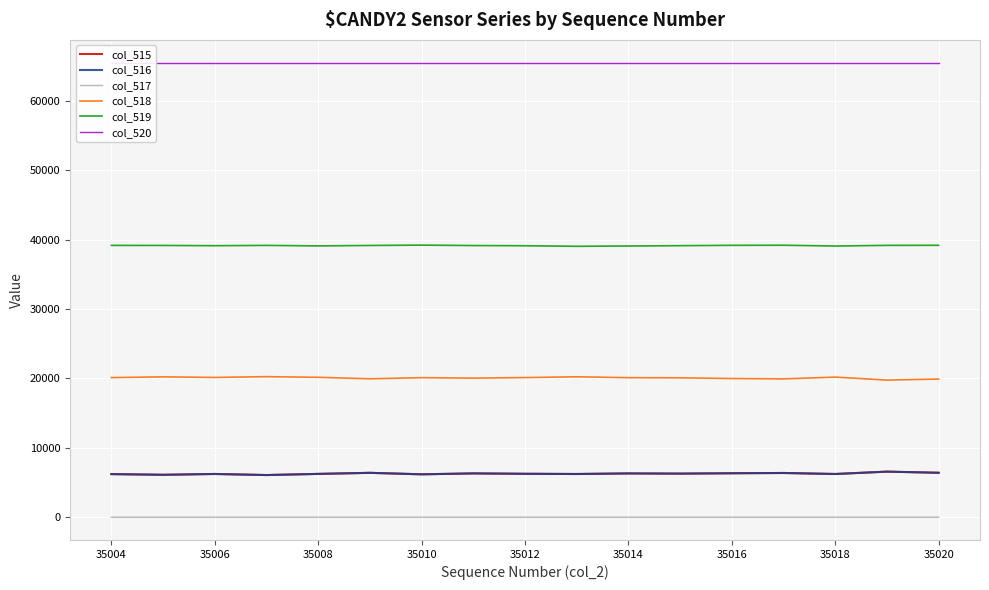

The value of col_519 at 35016 is 13574. True or false?

False